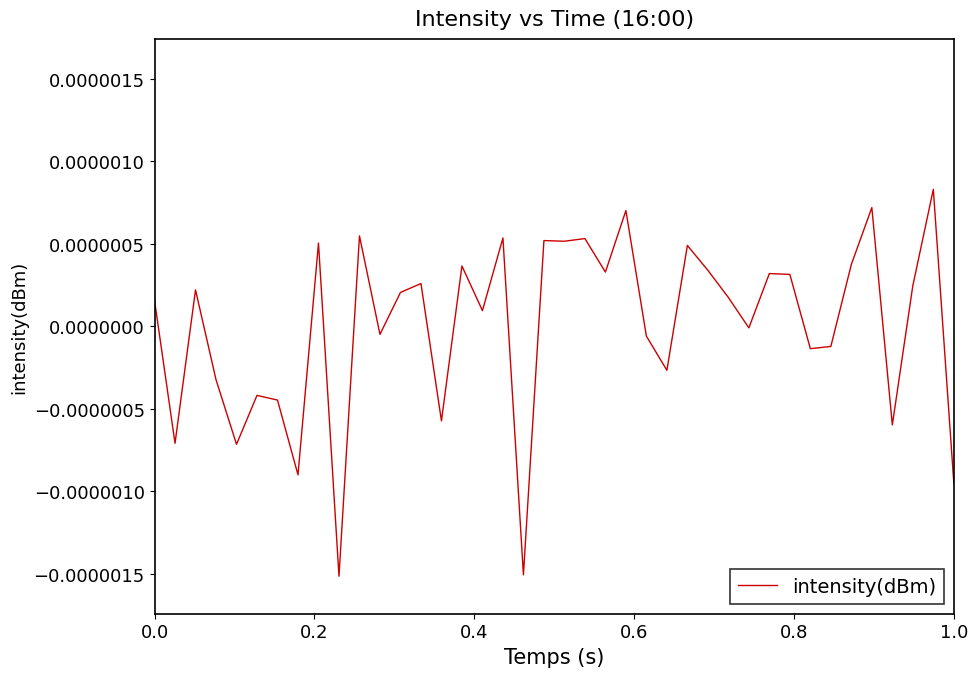

Does the chart have visible grid lines?

No